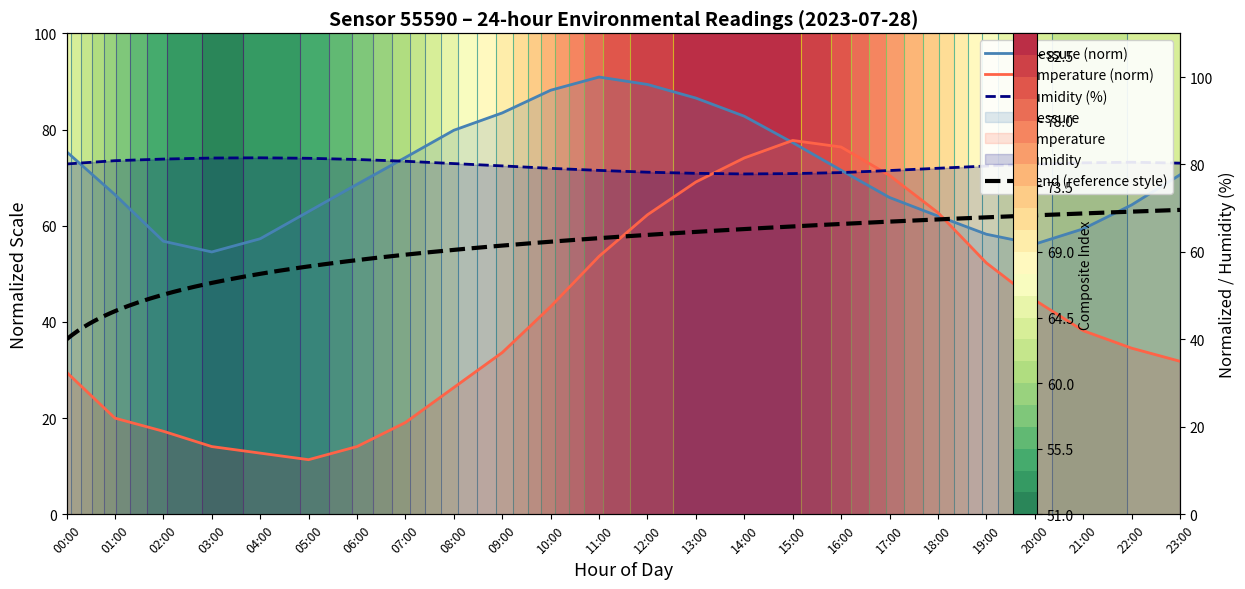

After their last crossing, which series has the higher values: humidity or pressure?

humidity